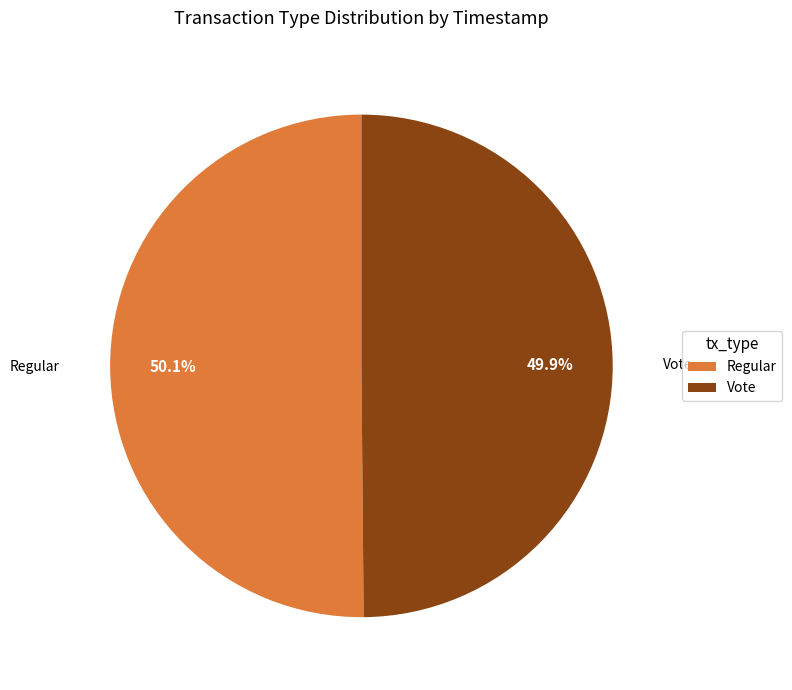

Is it true that Regular is 50% of the pie?

True